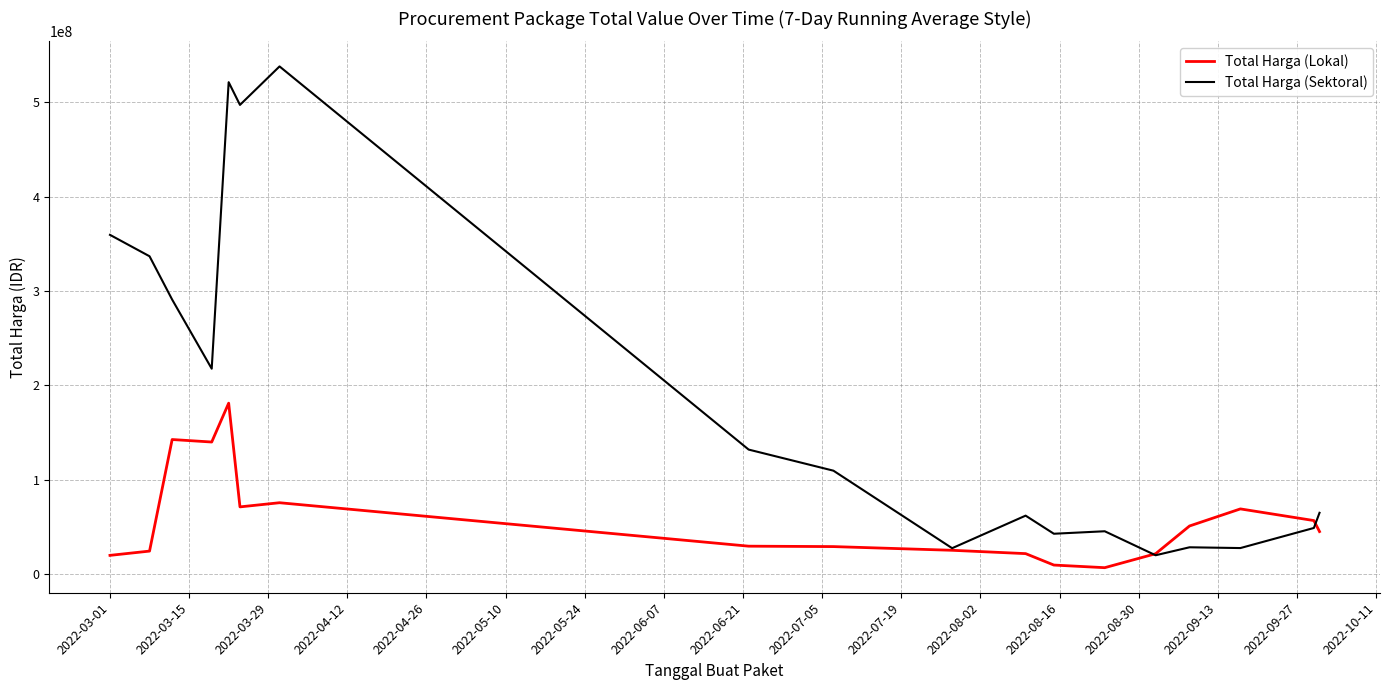

At how many categories does at least one series exceed 263264629?

6